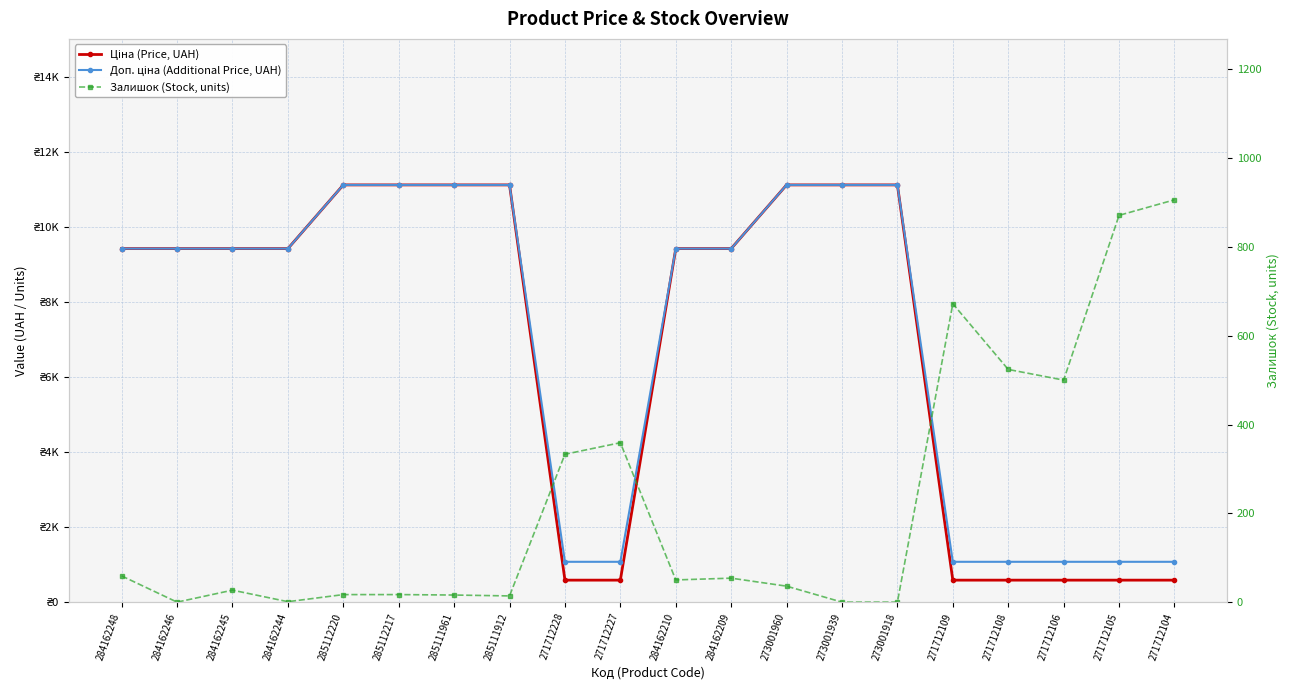

List the labels in order of Ціна (Price, UAH) value, largest first.

285112220, 285112217, 285111961, 285111912, 273001960, 273001939, 273001918, 284162248, 284162246, 284162245, 284162244, 284162210, 284162209, 271712228, 271712227, 271712109, 271712108, 271712106, 271712105, 271712104